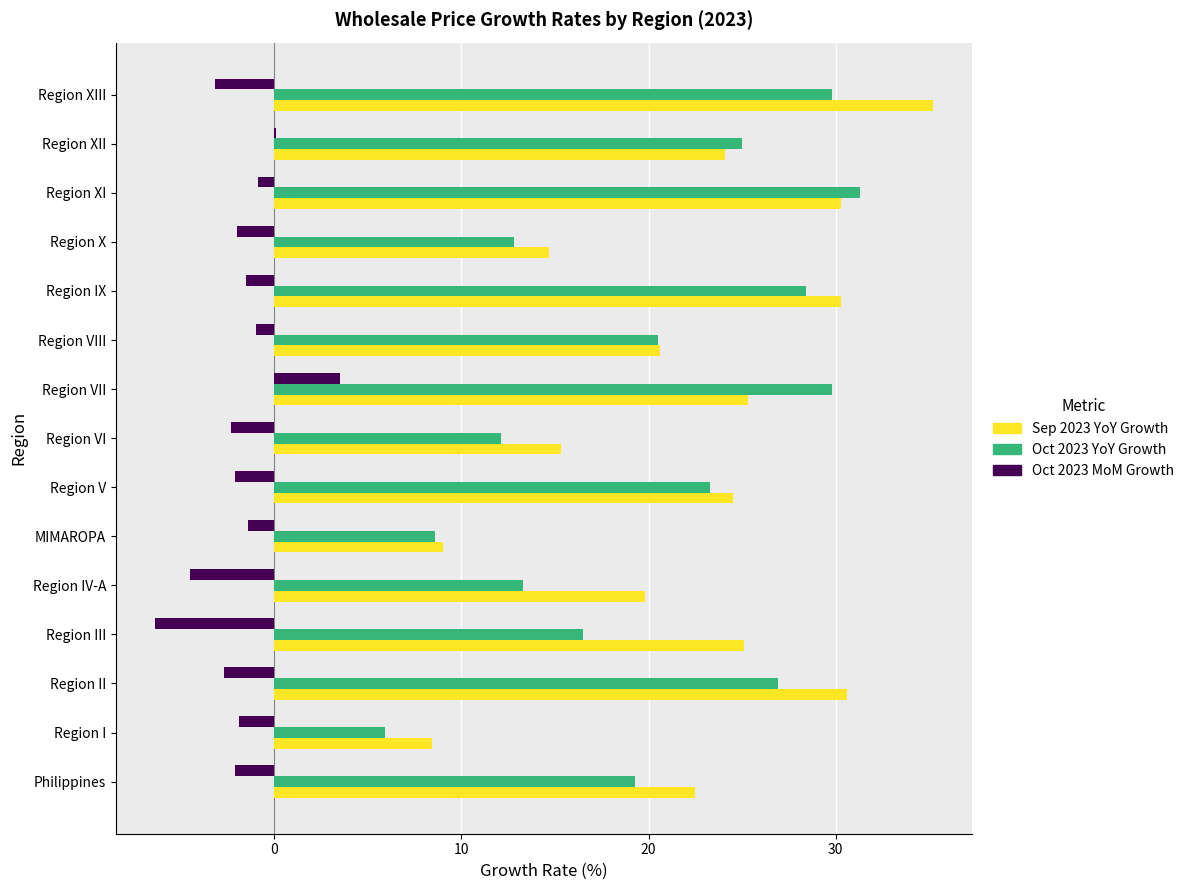

Read the Oct 2023 YoY Growth value at Philippines.

19.3